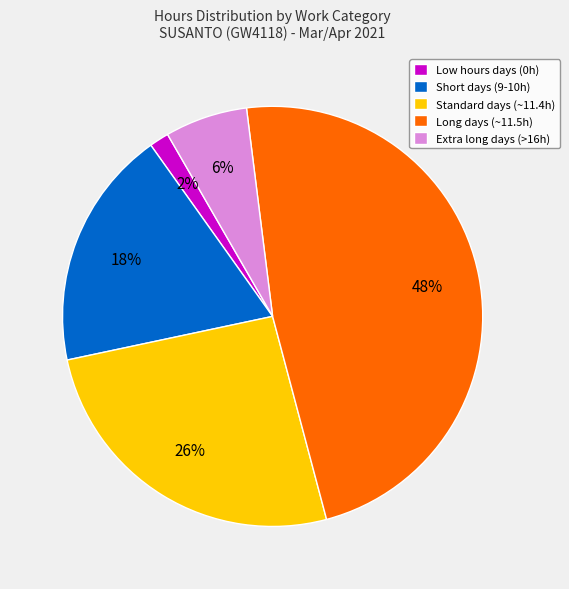

To the nearest percent, what is the average slice percentage?

20%